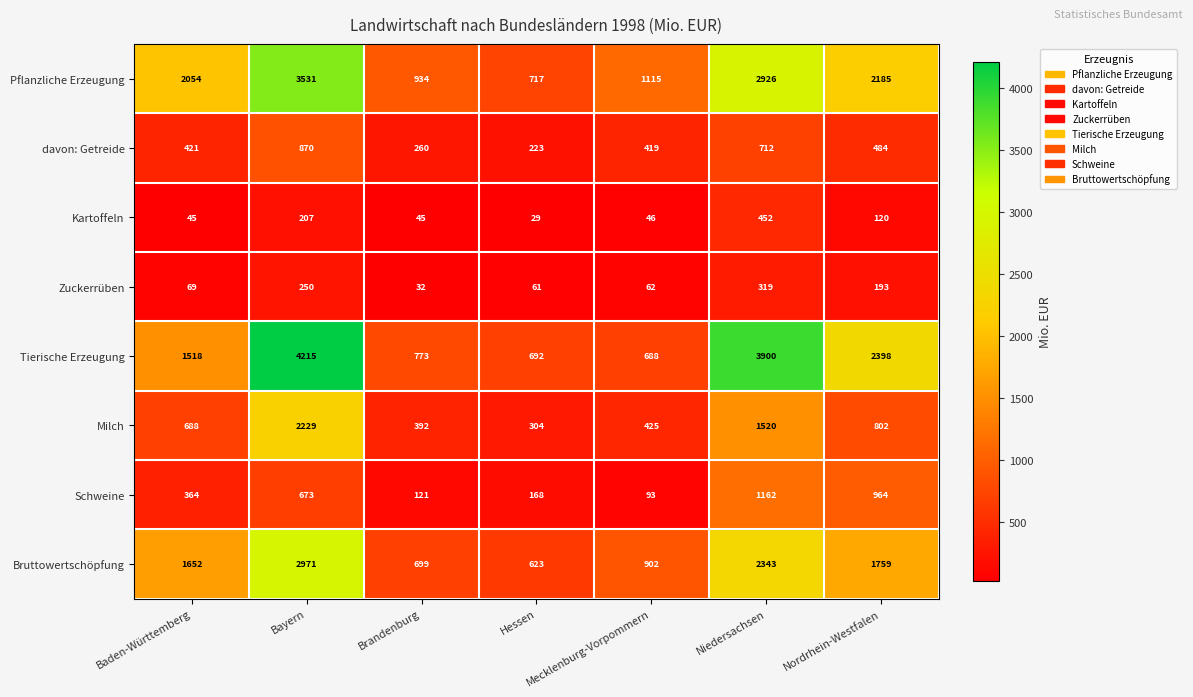

What is the difference between the second highest and second lowest values in the Kartoffeln series?

162